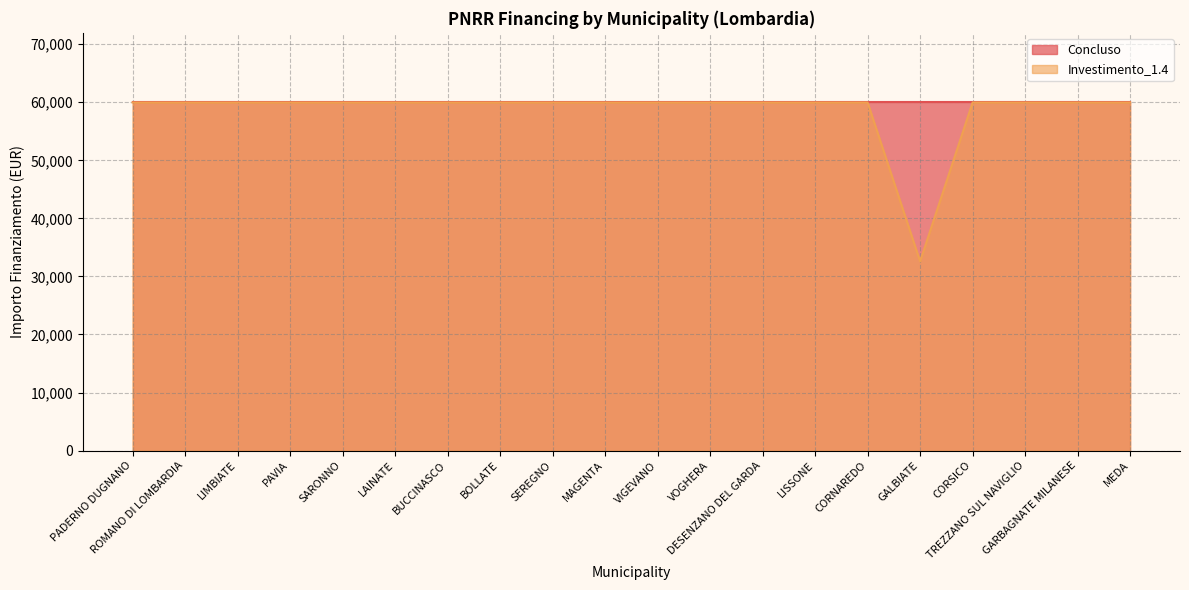

The value at VOGHERA is 59966. True or false?

True